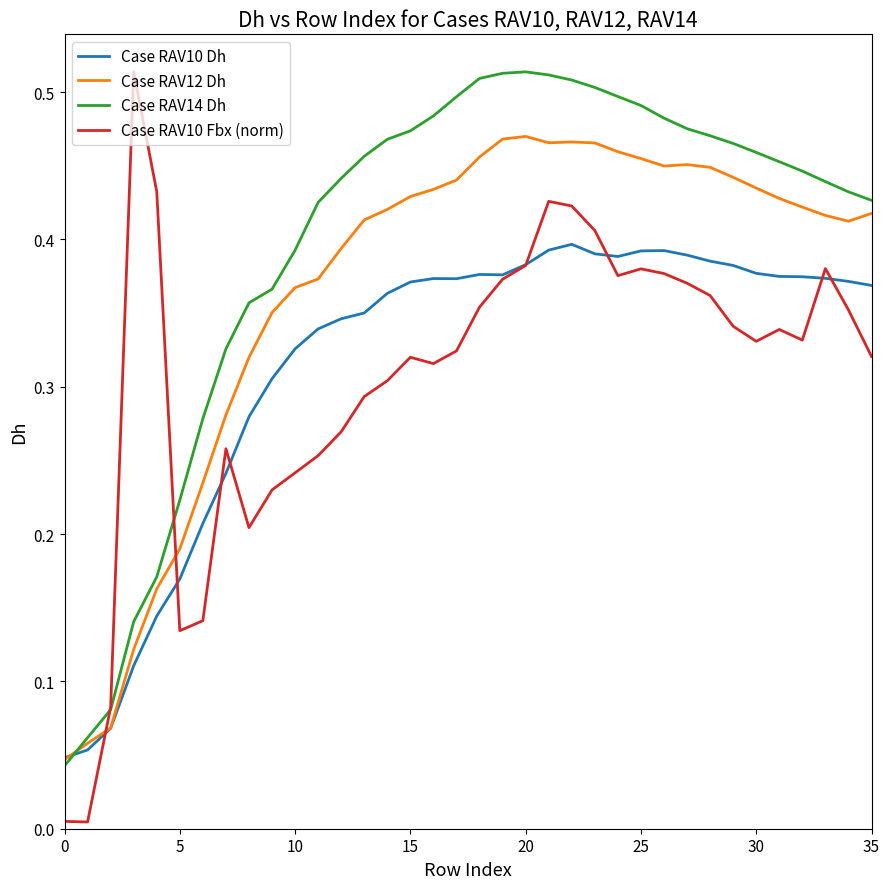

Which series has the largest range (max minus min)?

Case RAV10 Fbx (norm)